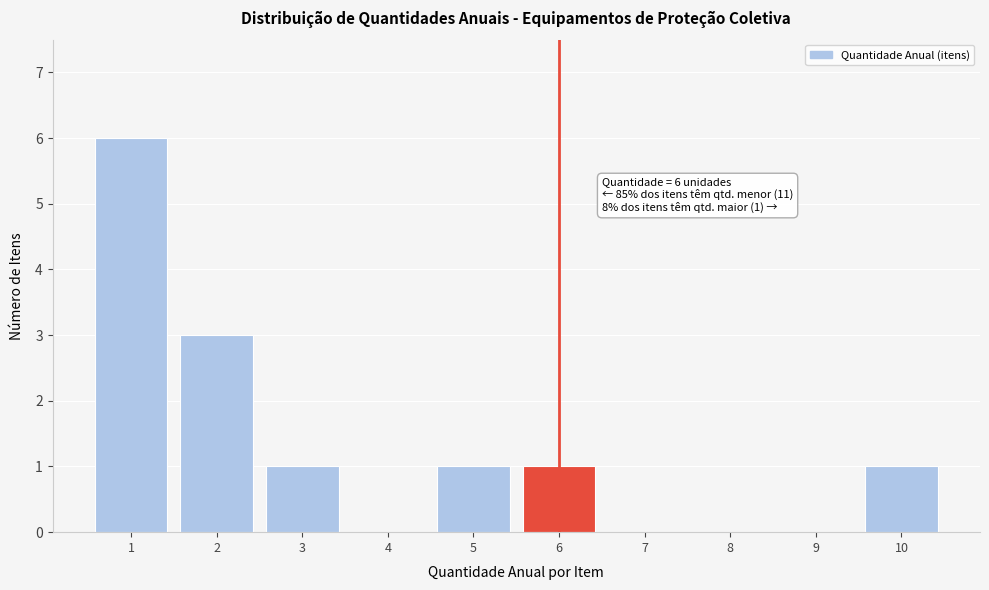

Which range on the x-axis has the tallest bar?

0.5 to 1.5